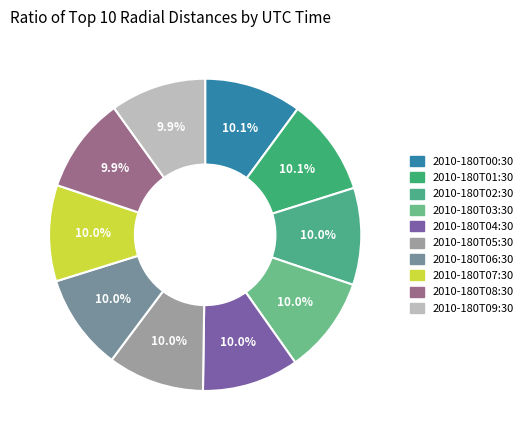

To the nearest percent, what percentage of the pie is 2010-180T03:30?

10%